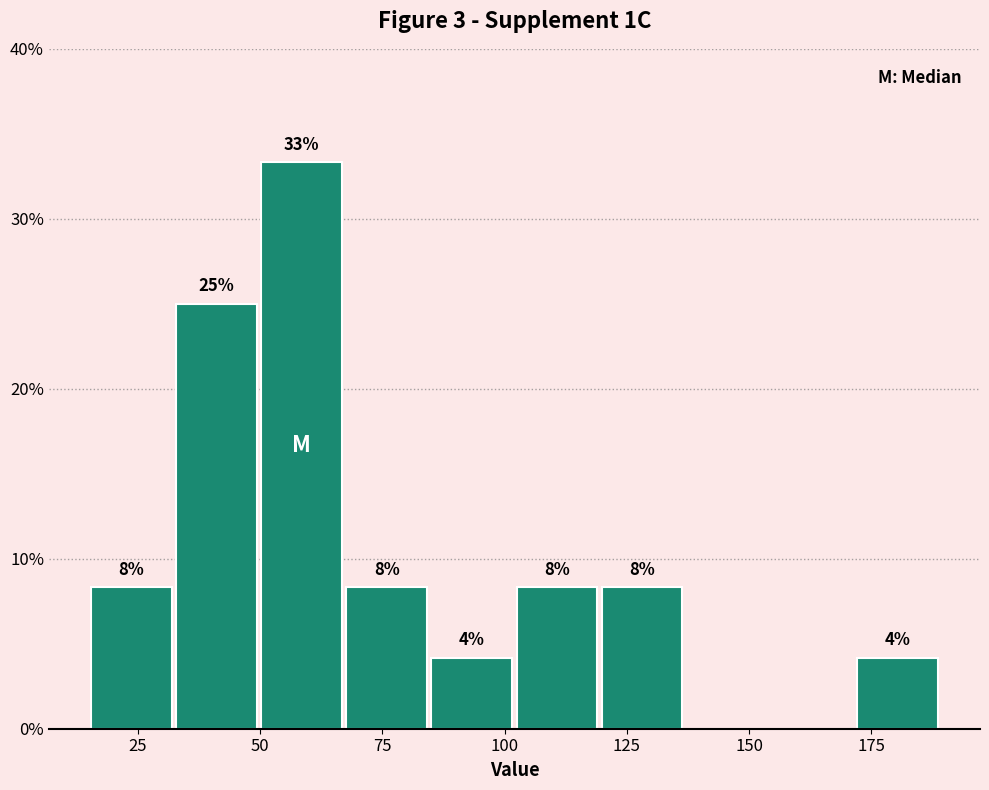

Read against the x-axis, roughly where is the centre of the tallest bar?

60